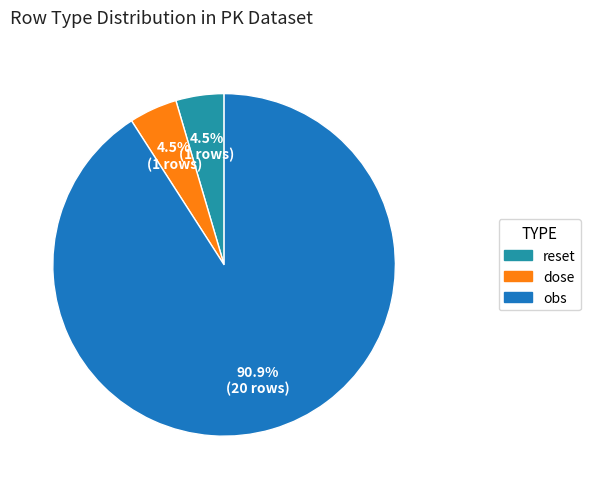

To the nearest percent, what portion does obs represent?

91%